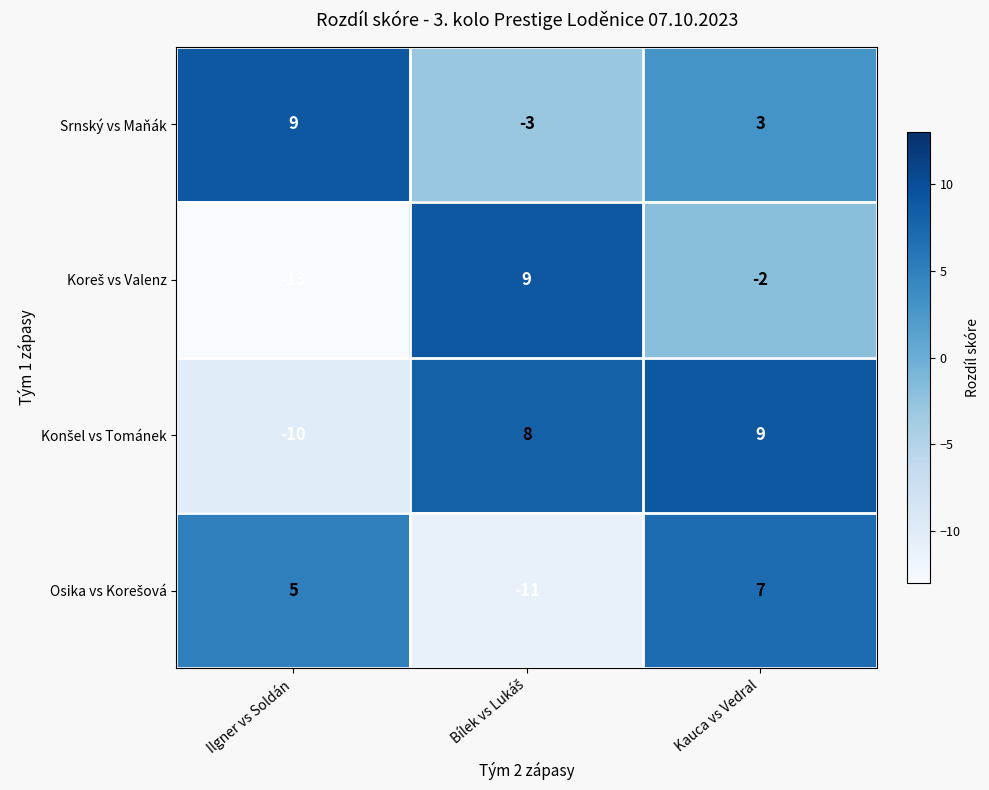

What is the sum of the Srnský vs Maňák values at Ilgner vs Soldán and Kauca vs Vedral?

12